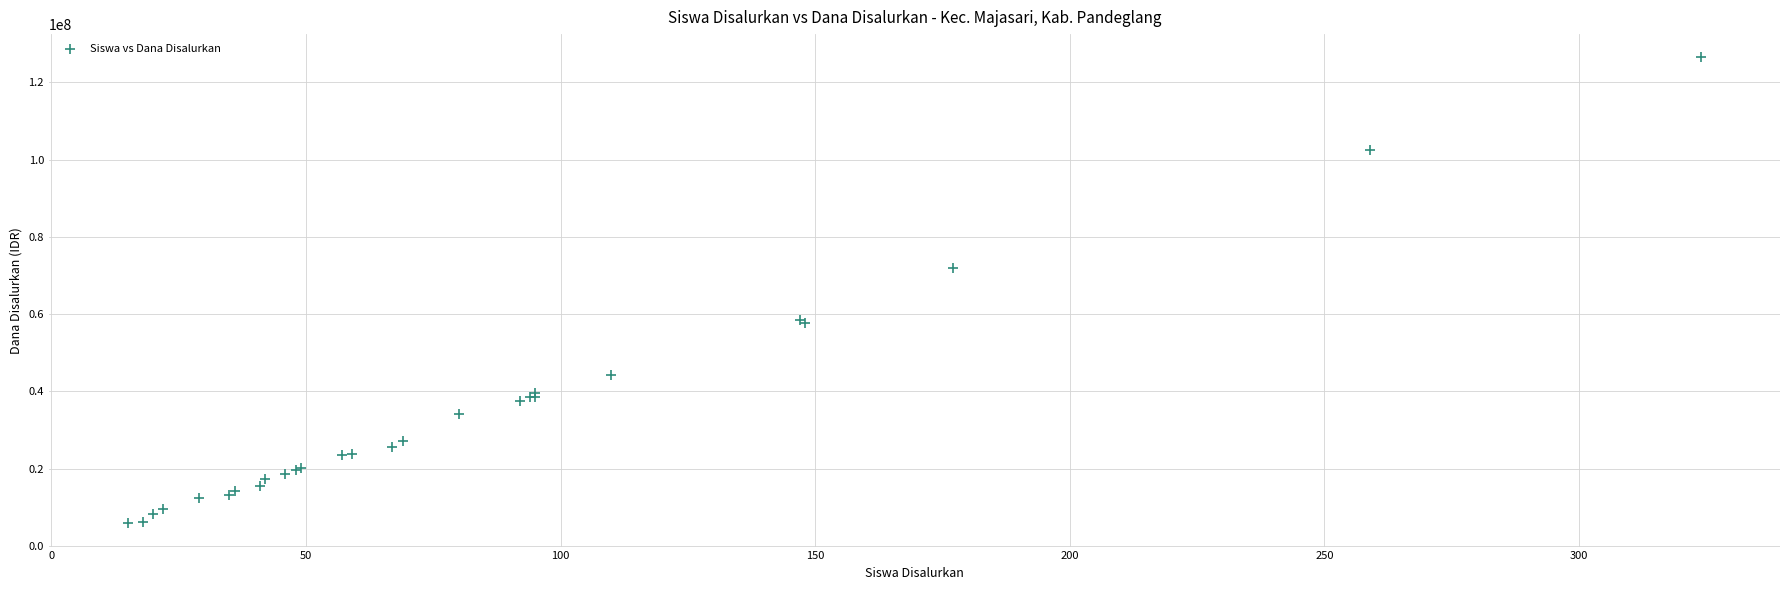

What Y value in the scatter plot is closest to 66150000?

72000000